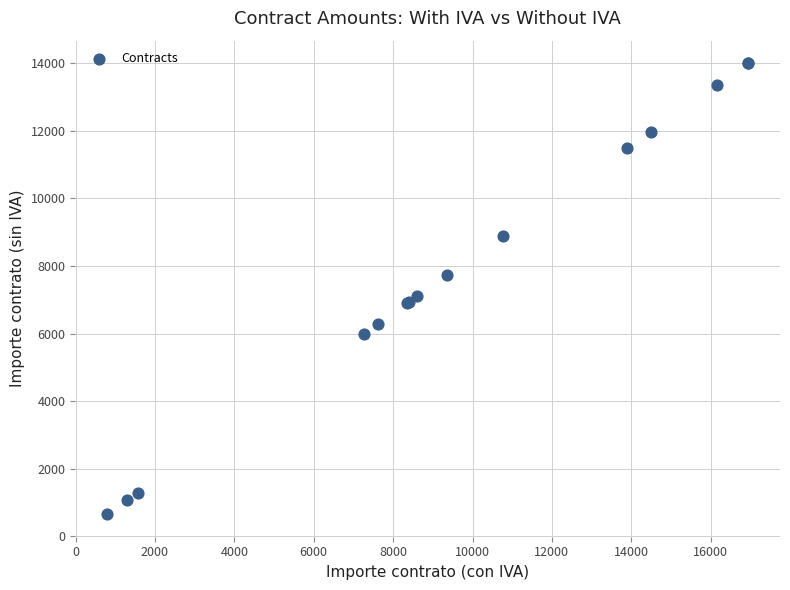

What Y value in the scatter plot is closest to 7330?

7100.0